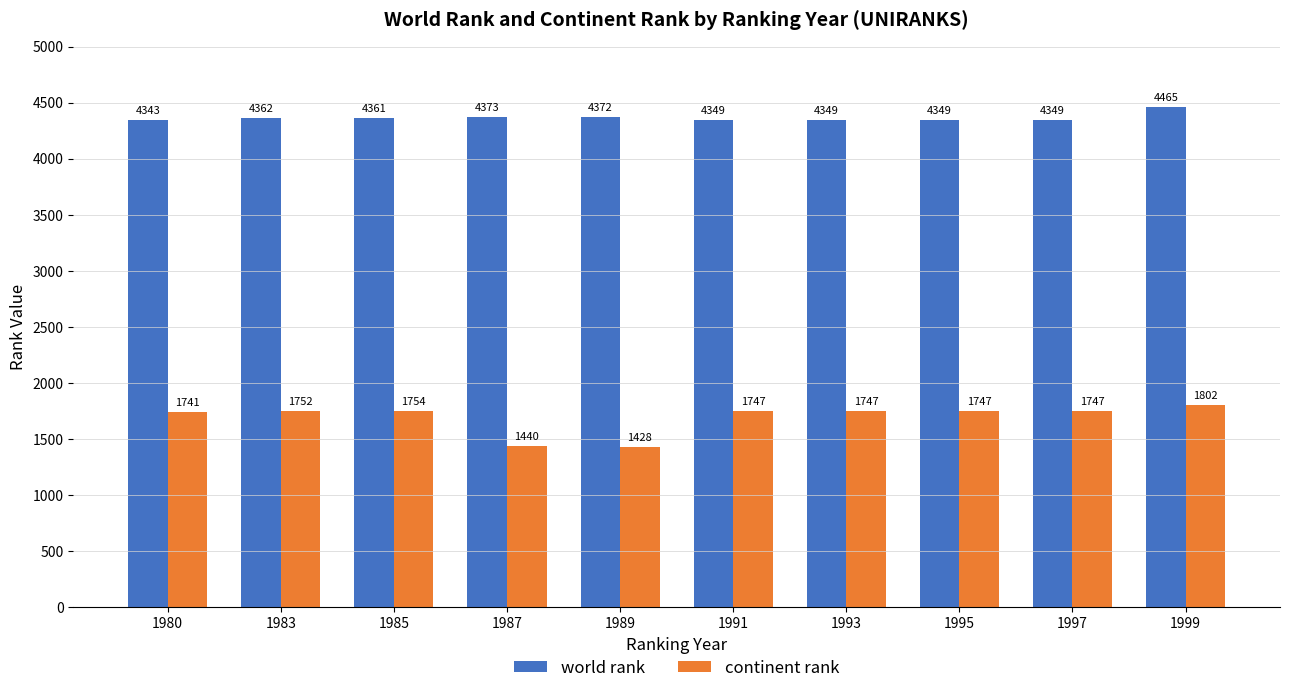

What is the approximate value of world rank at 1987, to the nearest 5?

4375